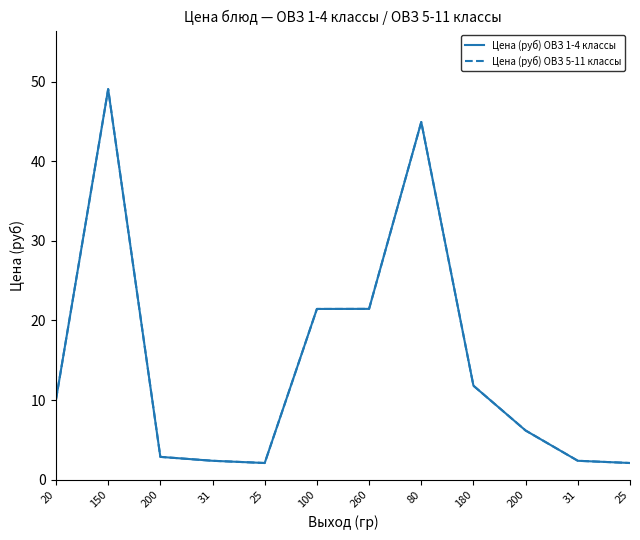

Is this an area chart (filled region under the line)?

No